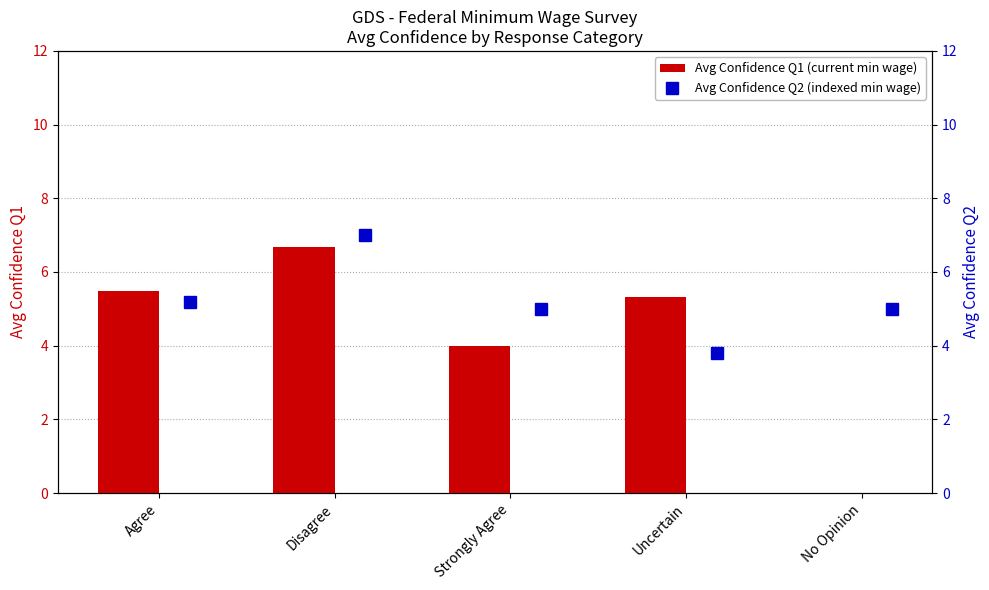

At which label does Avg Confidence Q1 (current min wage) first exceed 5?

Agree